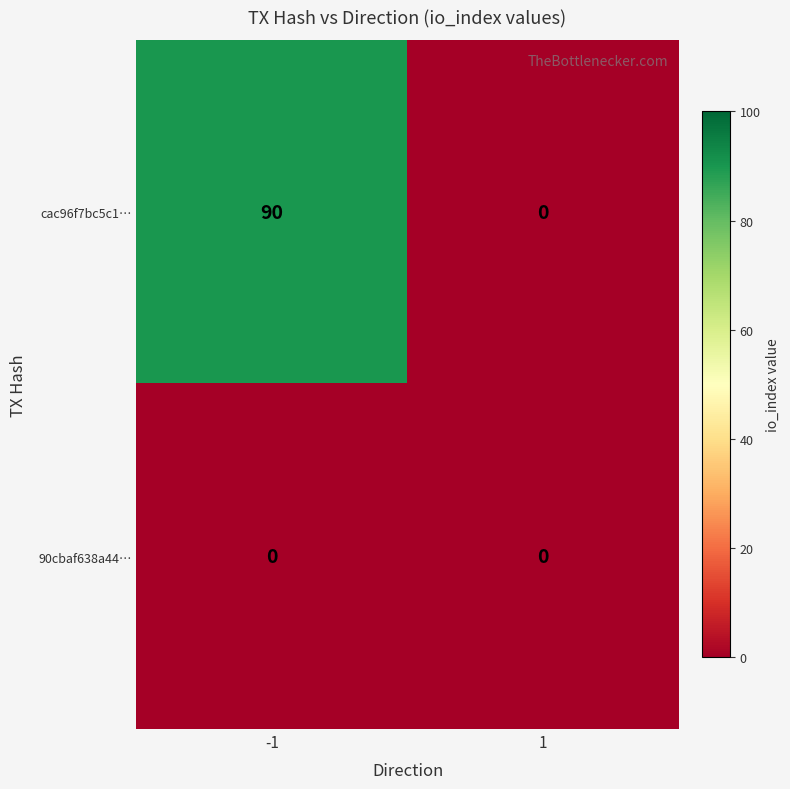

Reading left to right, what are all the values shown in this chart?

cac96f7bc5c1…: 90	0
90cbaf638a44…: 0	0